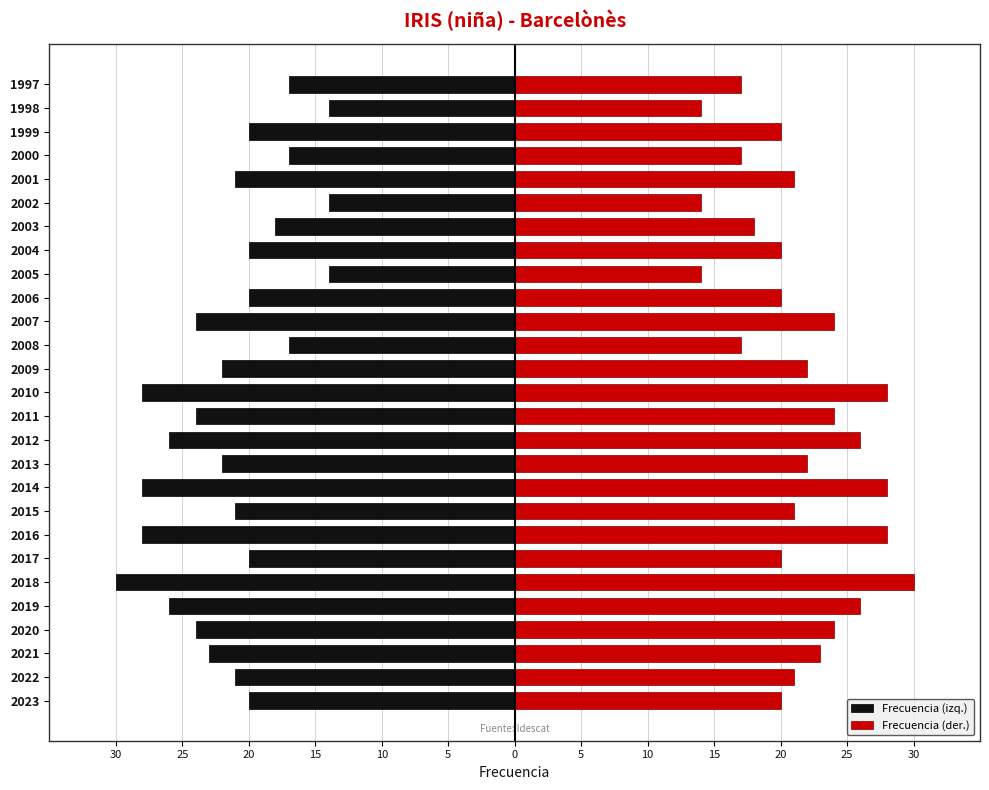

Count the number of data series in this chart.

2